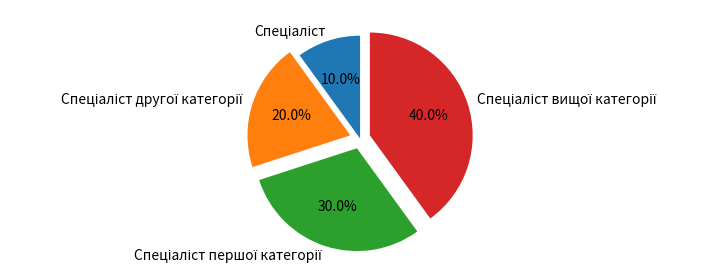

Count the number of slices in the pie.

4